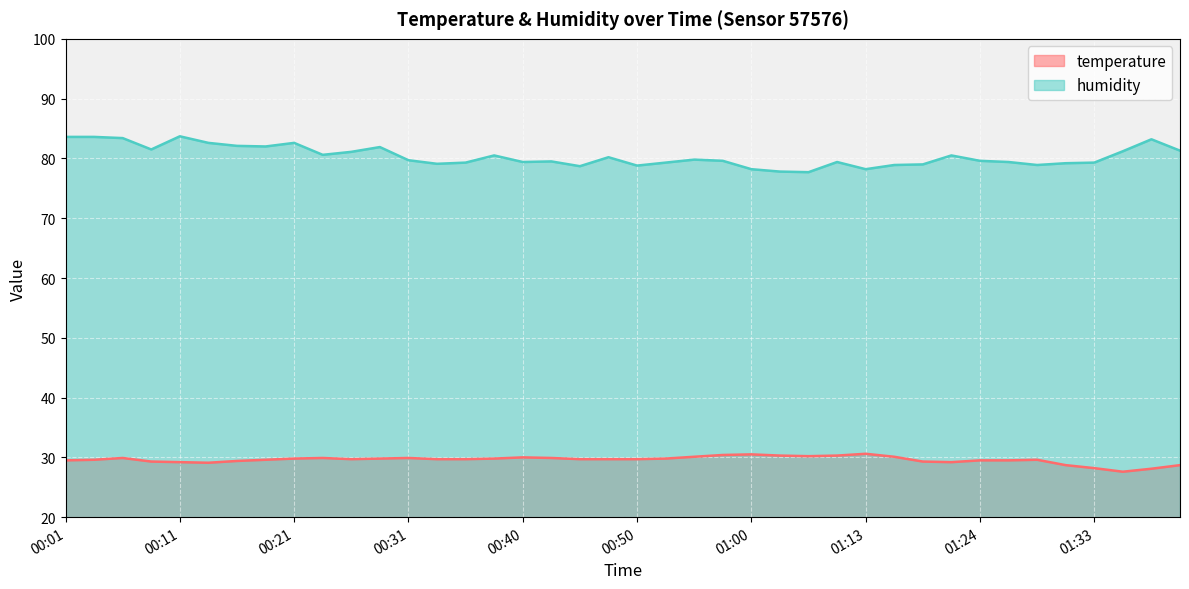

Which series changed the most between 00:26 and 00:58?

humidity